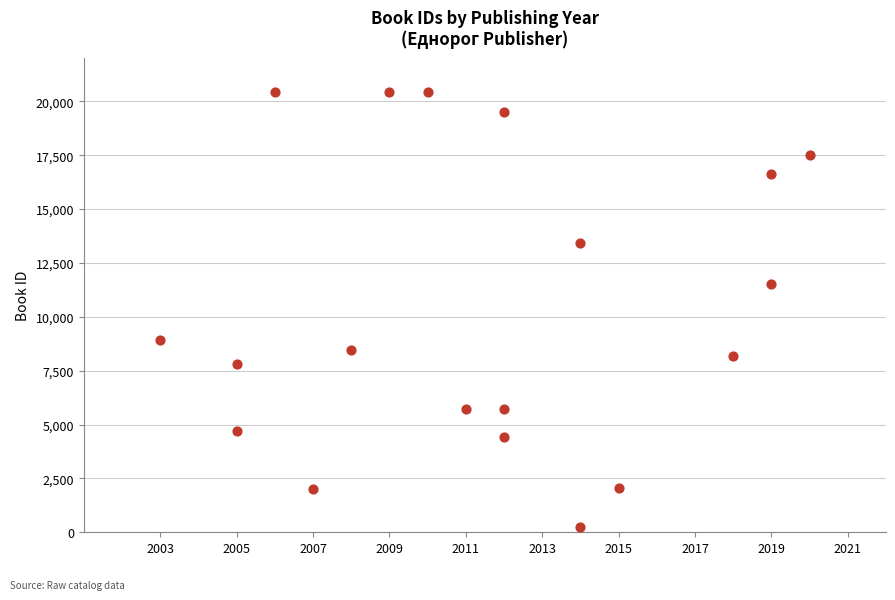

What Y value in the scatter plot is closest to 10350?

11512